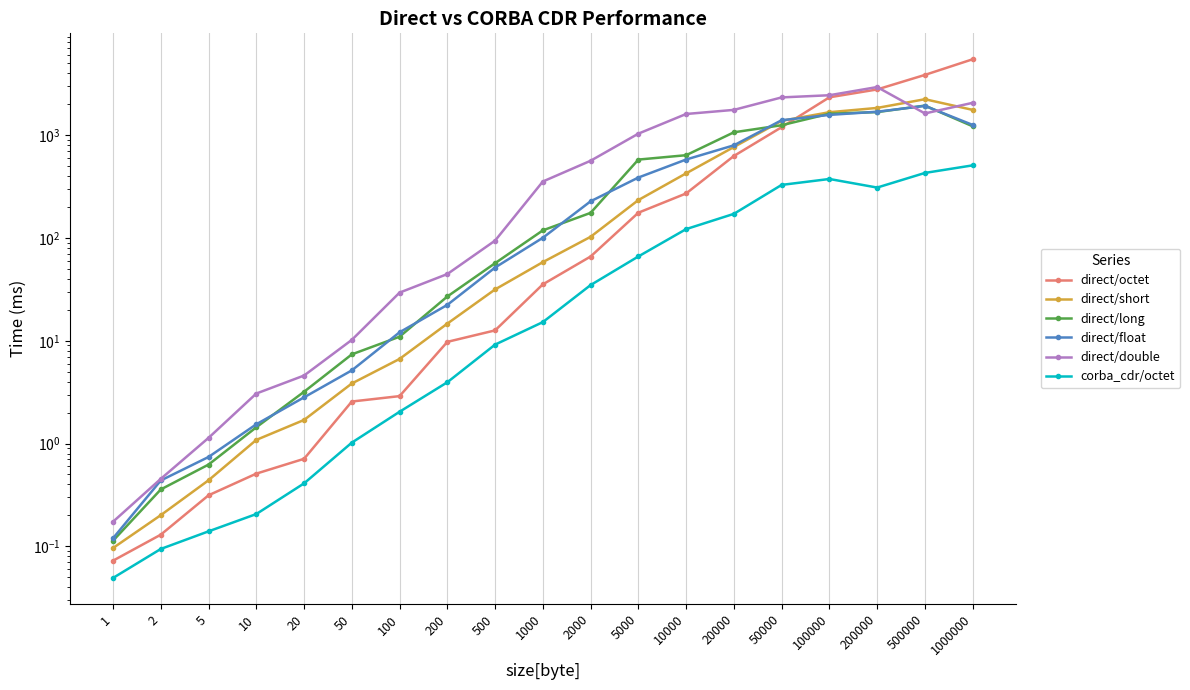

Reading left to right, transcribe all the data shown in this chart.

direct/octet: 1=0.1	2=0.1	5=0.3	10=0.5	20=0.7	50=2.6	100=2.9	200=9.8	500=12.6	1000=35.4	2000=66.0	5000=176.1	10000=271.0	20000=627.5	50000=1195.9	100000=2335.5	200000=2784.6	500000=3856.8	1000000=5475.2
direct/short: 1=0.1	2=0.2	5=0.4	10=1.1	20=1.7	50=3.8	100=6.7	200=14.7	500=31.6	1000=58.2	2000=102.6	5000=233.7	10000=425.2	20000=767.0	50000=1378.1	100000=1672.6	200000=1840.6	500000=2237.5	1000000=1762.0
direct/long: 1=0.1	2=0.4	5=0.6	10=1.4	20=3.2	50=7.4	100=11.0	200=27.0	500=56.8	1000=118.6	2000=175.5	5000=578.8	10000=638.5	20000=1066.5	50000=1249.7	100000=1616.4	200000=1676.9	500000=1939.5	1000000=1220.1
direct/float: 1=0.1	2=0.4	5=0.7	10=1.5	20=2.8	50=5.2	100=12.1	200=22.3	500=51.6	1000=100.4	2000=227.4	5000=387.1	10000=579.5	20000=796.7	50000=1397.7	100000=1575.0	200000=1690.5	500000=1926.8	1000000=1257.8
direct/double: 1=0.2	2=0.5	5=1.1	10=3.1	20=4.6	50=10.2	100=29.4	200=44.6	500=94.3	1000=354.1	2000=563.8	5000=1034.6	10000=1607.1	20000=1762.0	50000=2330.3	100000=2446.1	200000=2938.6	500000=1626.8	1000000=2063.8
corba_cdr/octet: 1=0.0	2=0.1	5=0.1	10=0.2	20=0.4	50=1.0	100=2.0	200=3.9	500=9.2	1000=15.2	2000=34.8	5000=66.1	10000=121.9	20000=171.6	50000=328.2	100000=374.8	200000=309.2	500000=429.2	1000000=508.6